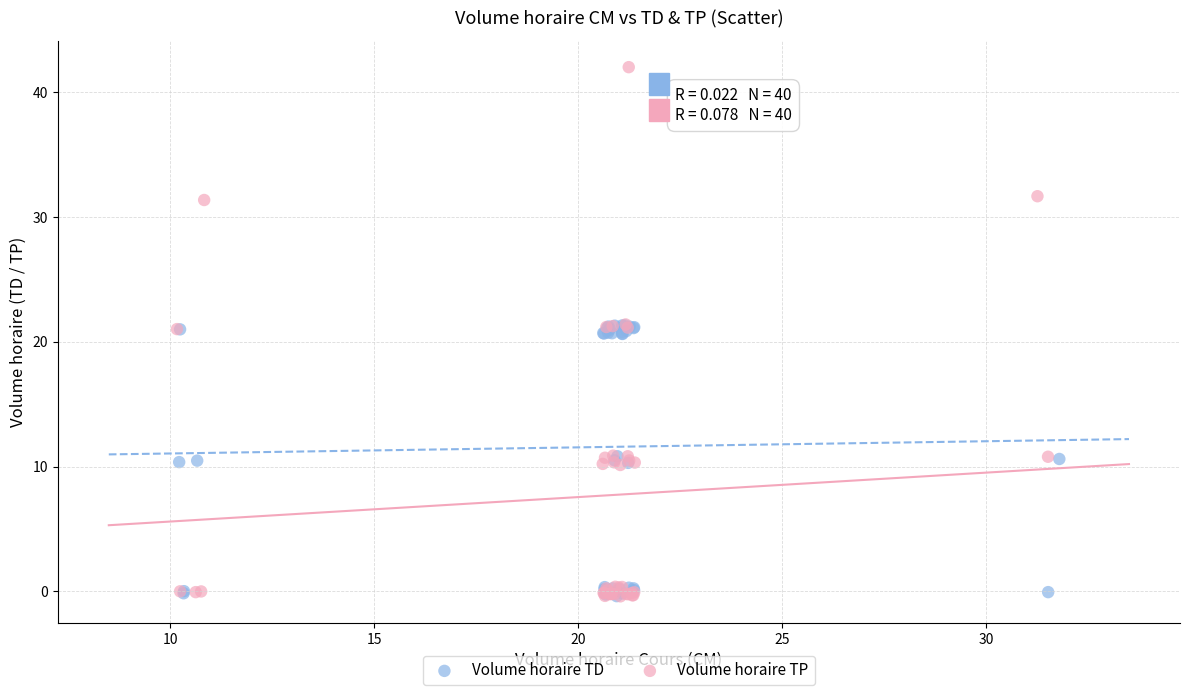

Which series has the largest Y range (max minus min)?

Volume horaire TP